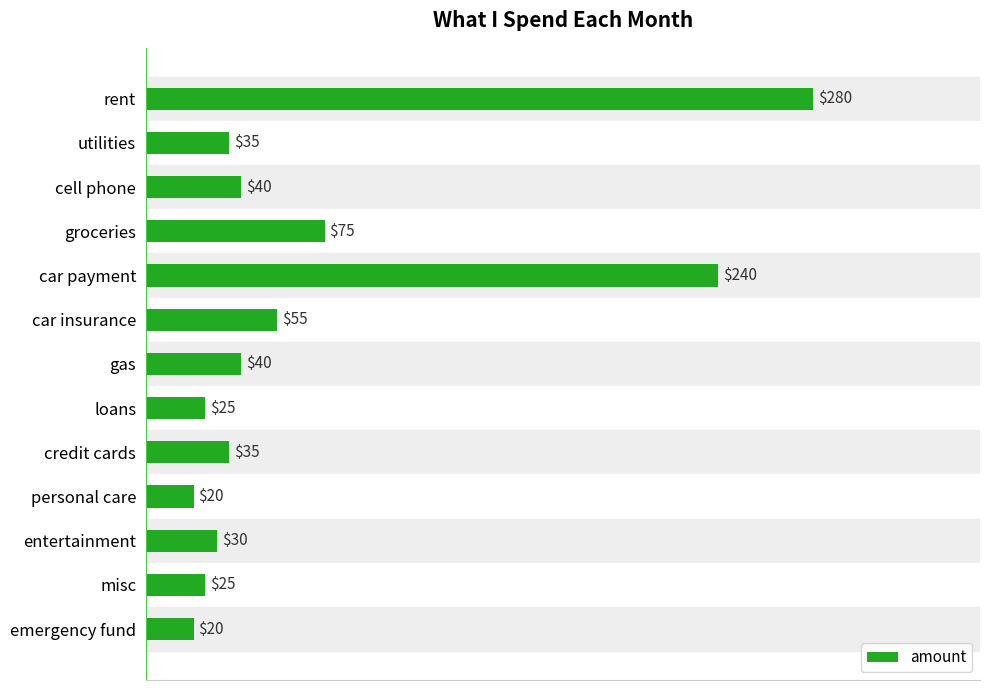

What is the greatest value displayed?

280